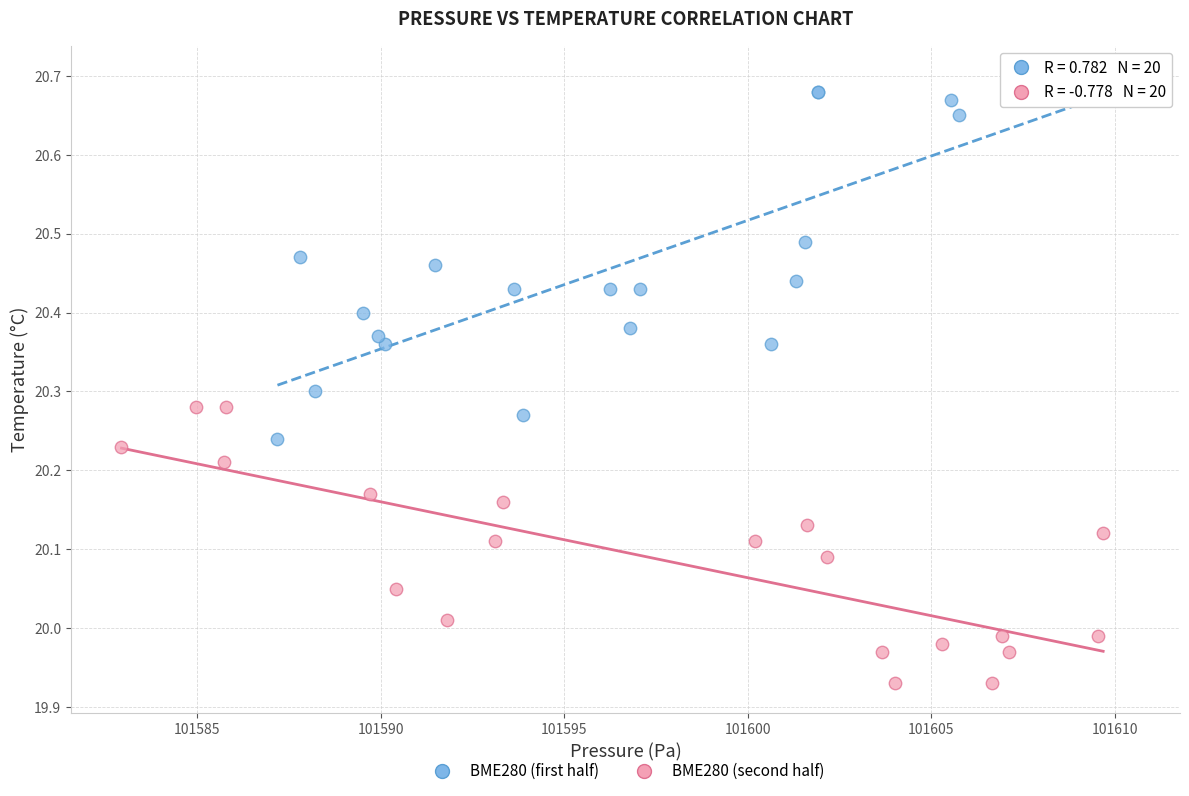

Which series reaches the maximum Y coordinate?

BME280 (first half)